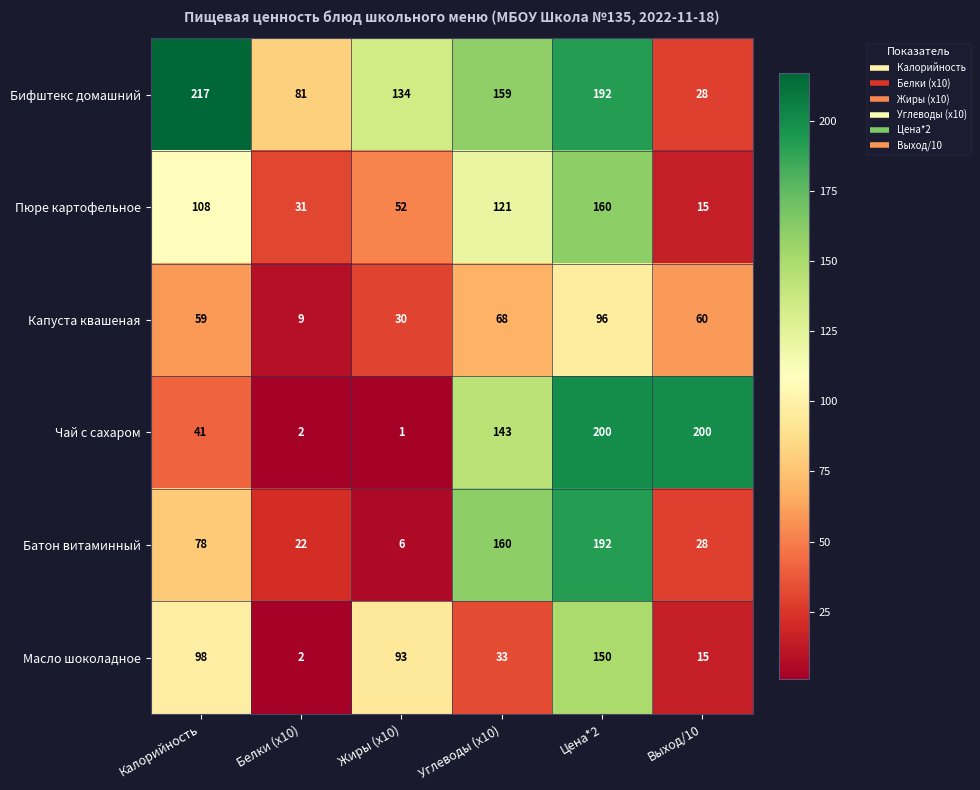

True or false: Масло шоколадное has a value of 2 at Белки (x10).

True